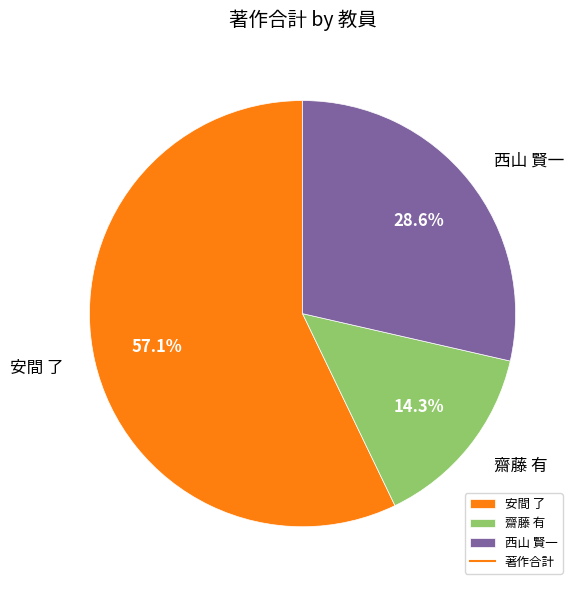

What percentage is the 齋藤 有 slice, to the nearest percent?

14%